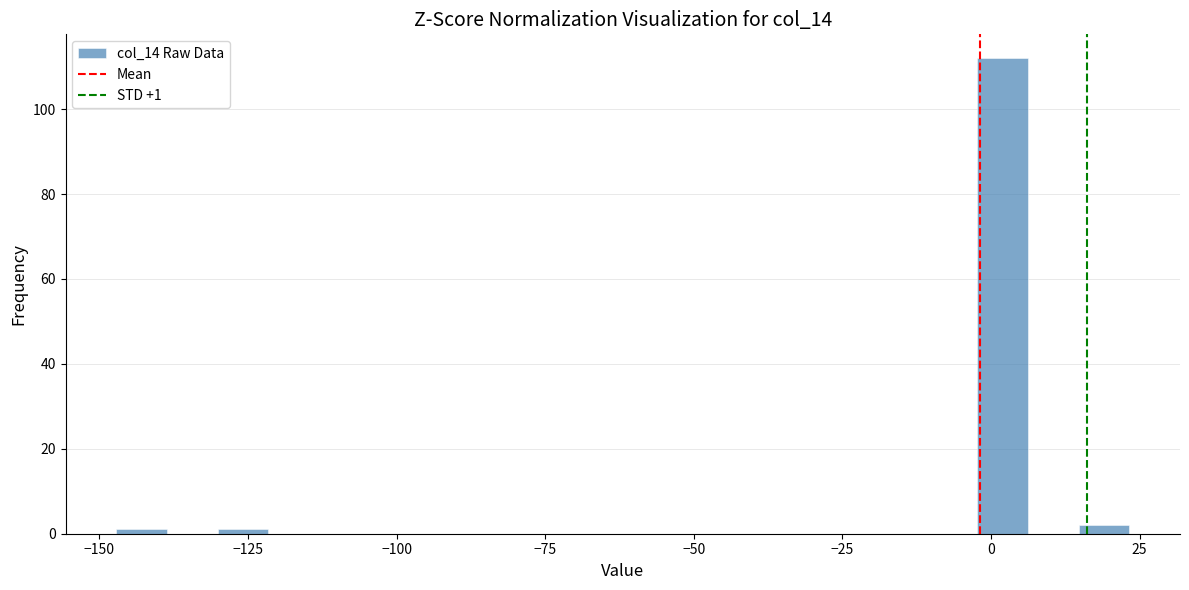

Around what value on the x-axis is the tallest bar? Give the approximate position of its centre, as read against the axis.

0